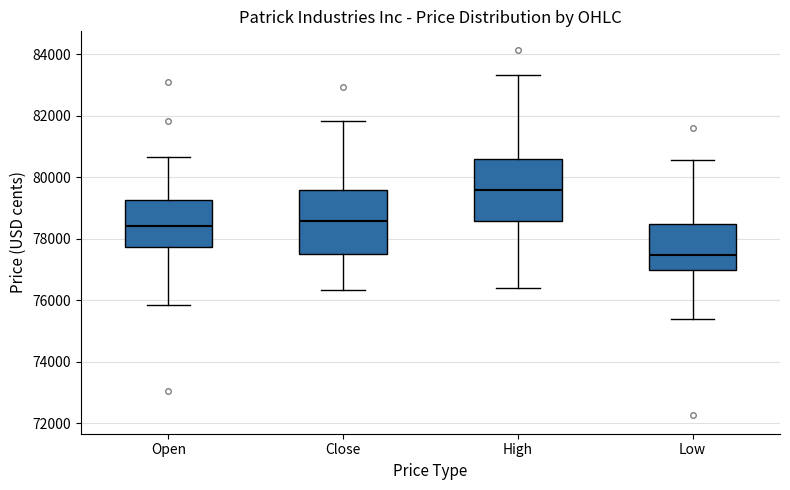

Reading left to right, read every box against the y-axis: the position of its median line, the range the box covers, and the ends of its whiskers. The values are not printed on the chart, so give them approximately, as read against the axis.

Open: median 78400, box 77800 to 79200, whiskers 75800 to 80600
Close: median 78600, box 77600 to 79600, whiskers 76400 to 81800
High: median 79600, box 78600 to 80600, whiskers 76400 to 83400
Low: median 77400, box 77000 to 78400, whiskers 75400 to 80600